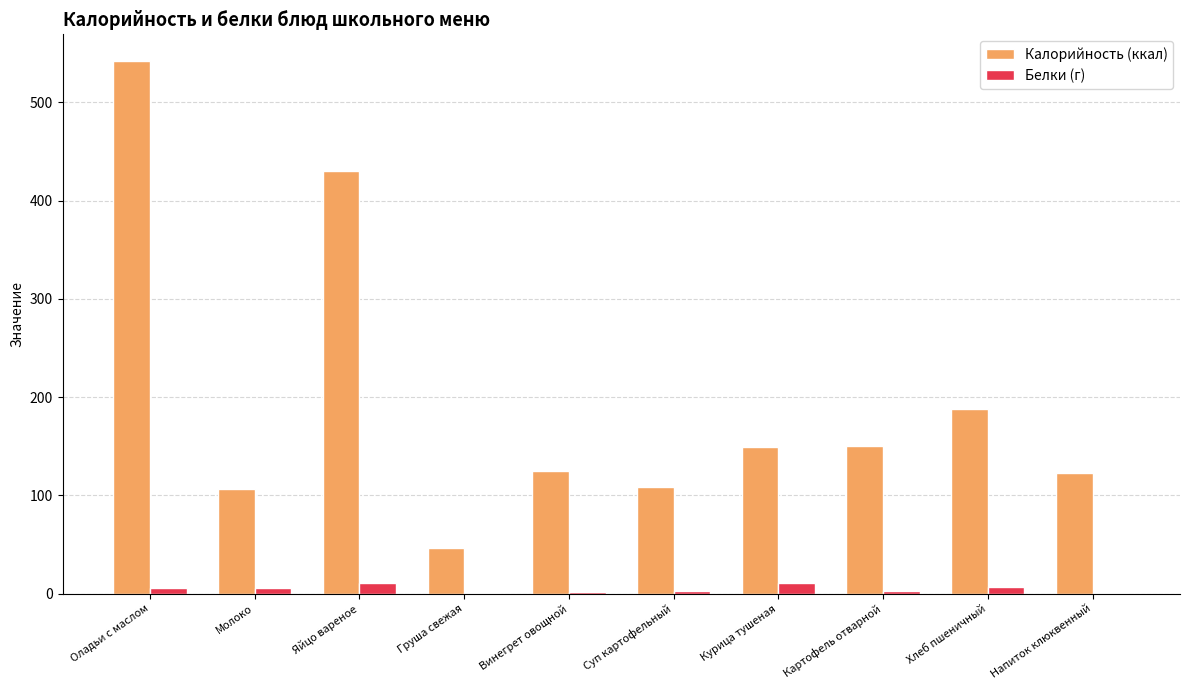

At which category does the chart reach its peak across all series?

Оладьи с маслом